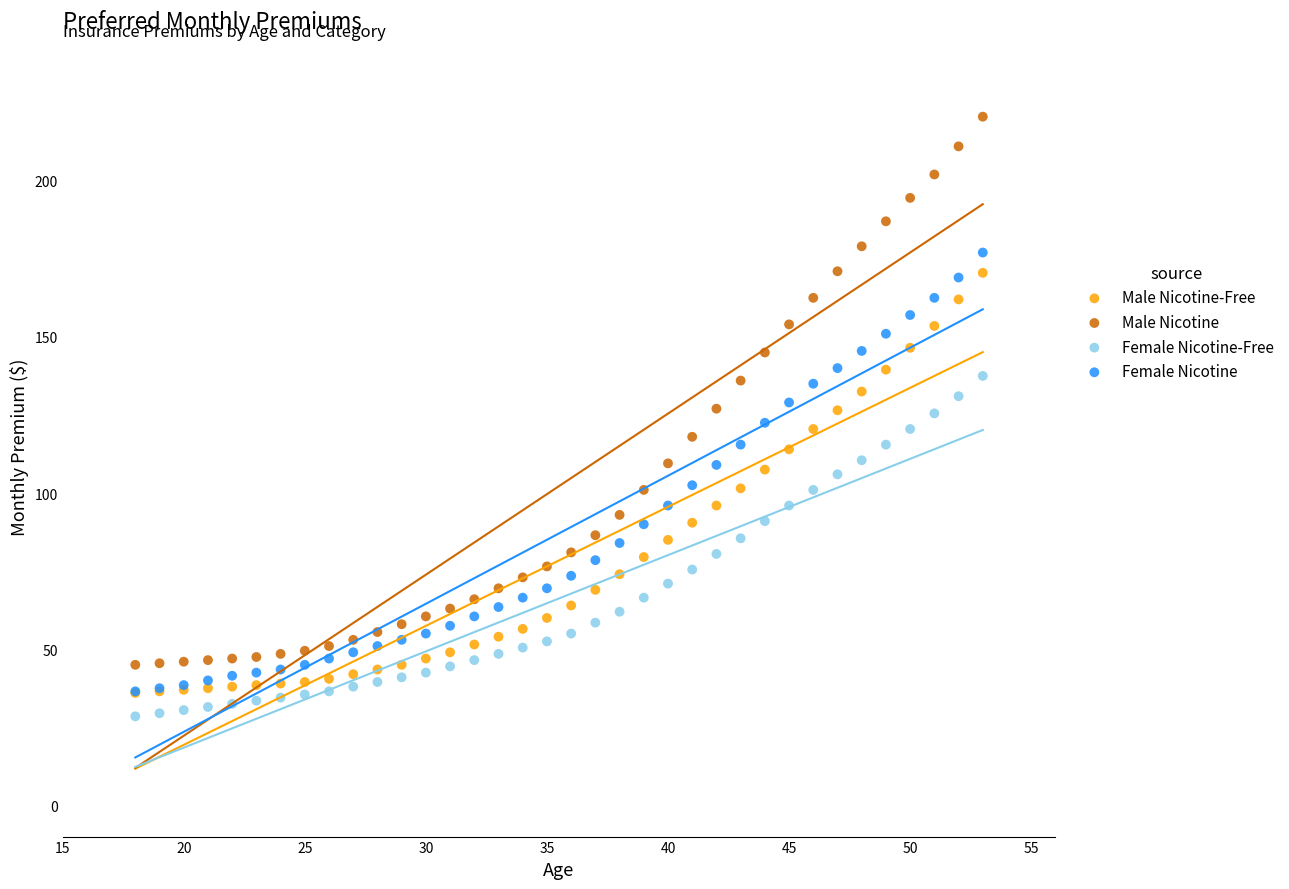

What are all the series names shown in the legend?

Male Nicotine-Free, Male Nicotine, Female Nicotine-Free, Female Nicotine